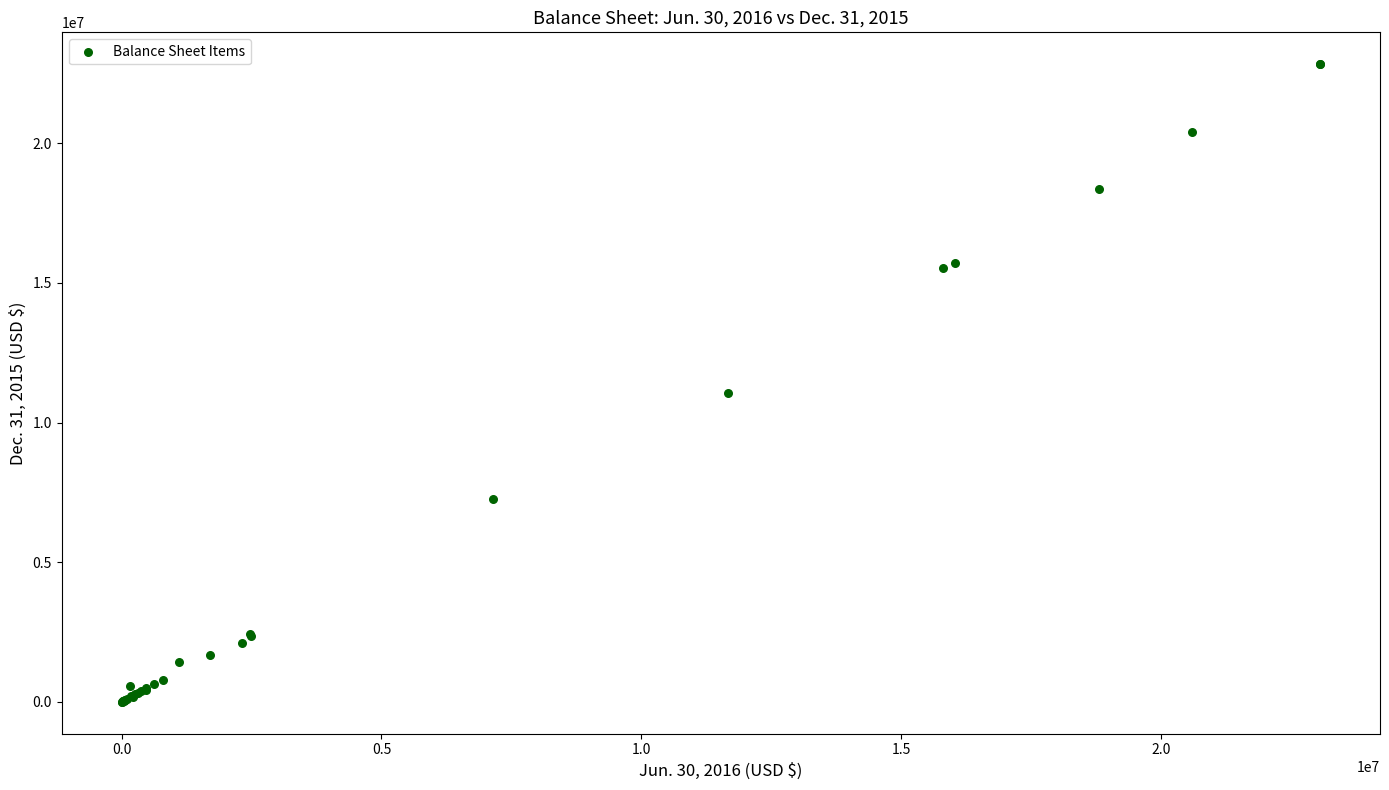

What Y value in the scatter plot is closest to 11417244?

11072785